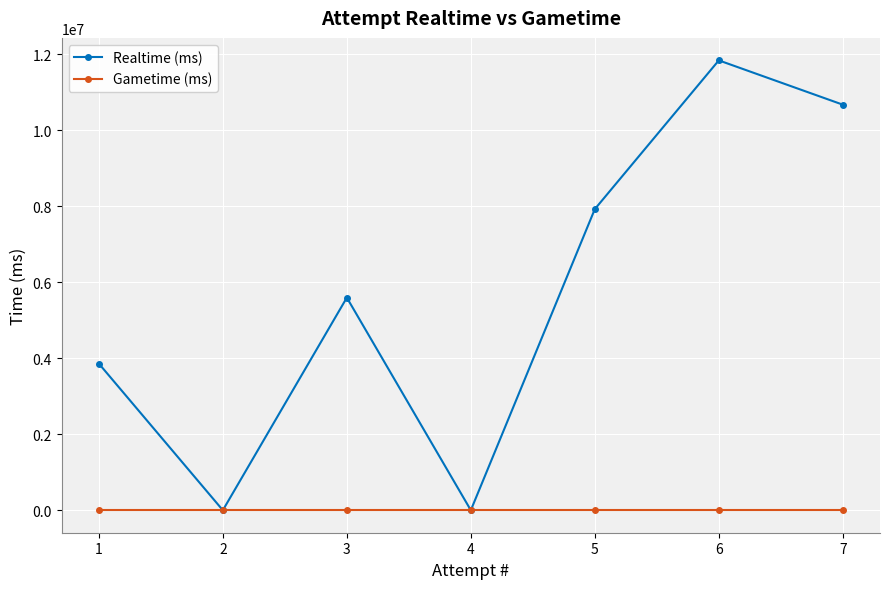

What is the spread (max minus min) of values at 6?

11841646